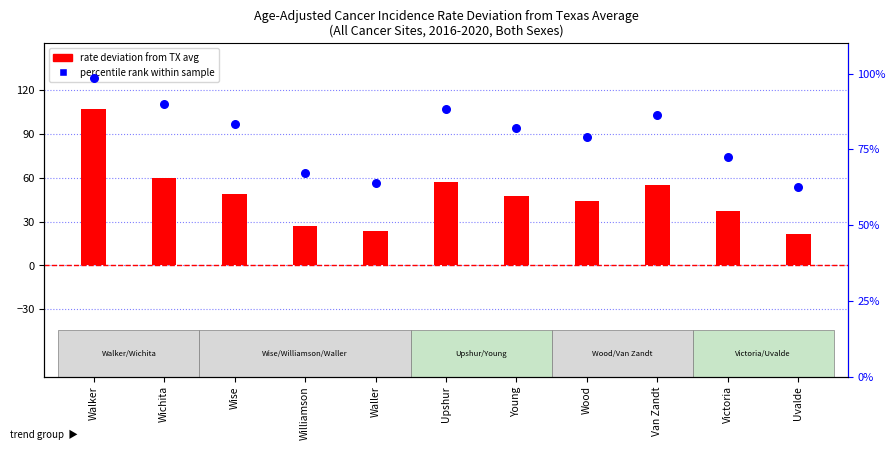

What is the total value across all series at Uvalde?

83.6